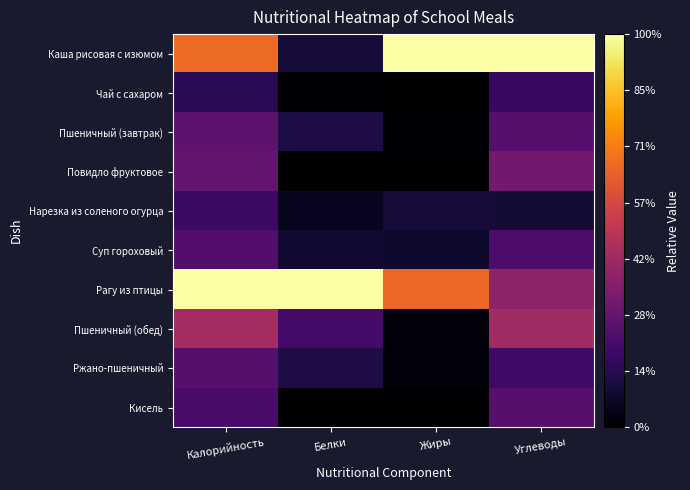

At which category does the chart reach its minimum across all series?

Белки